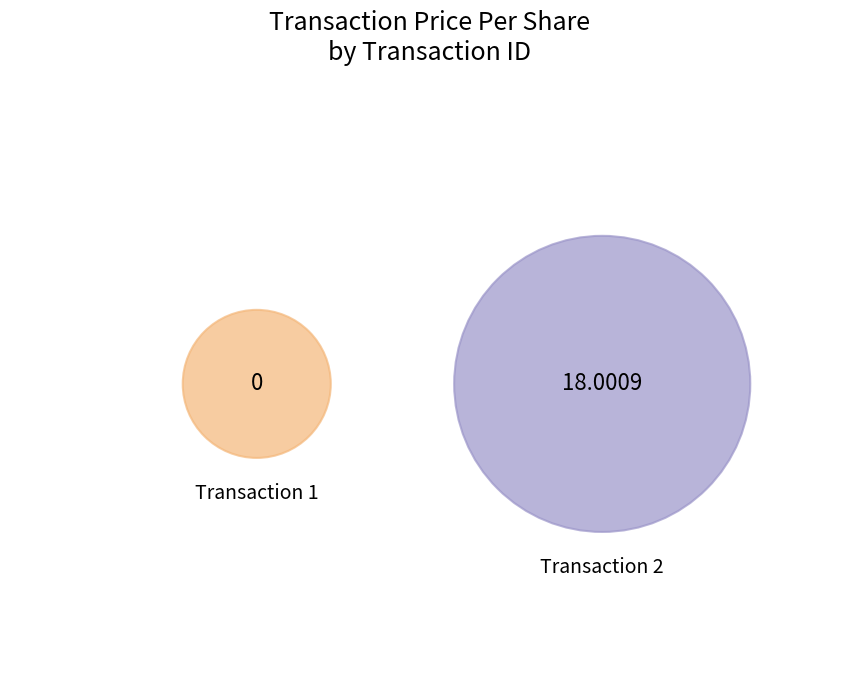

Is it true that 1 is 6% of the pie?

False